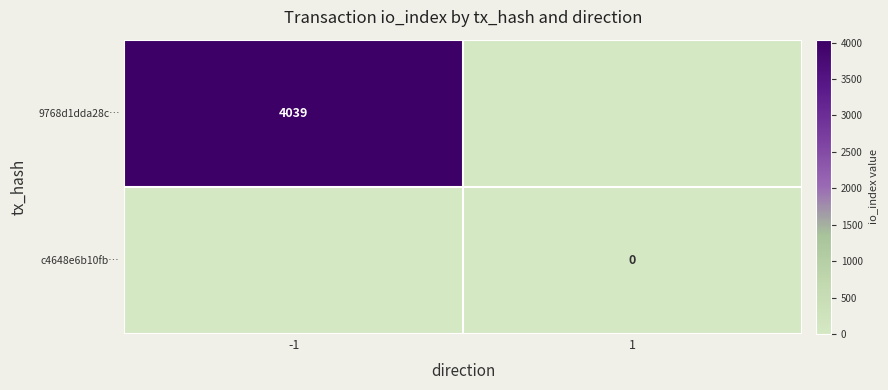

Which category has the highest value across all series?

-1